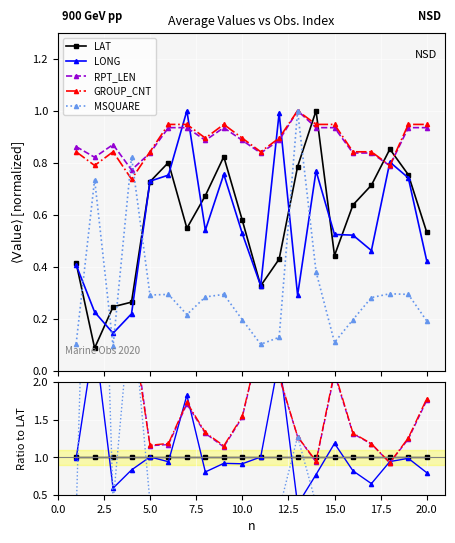

True or false: LONG has more than 0 points higher than both neighbors.

True